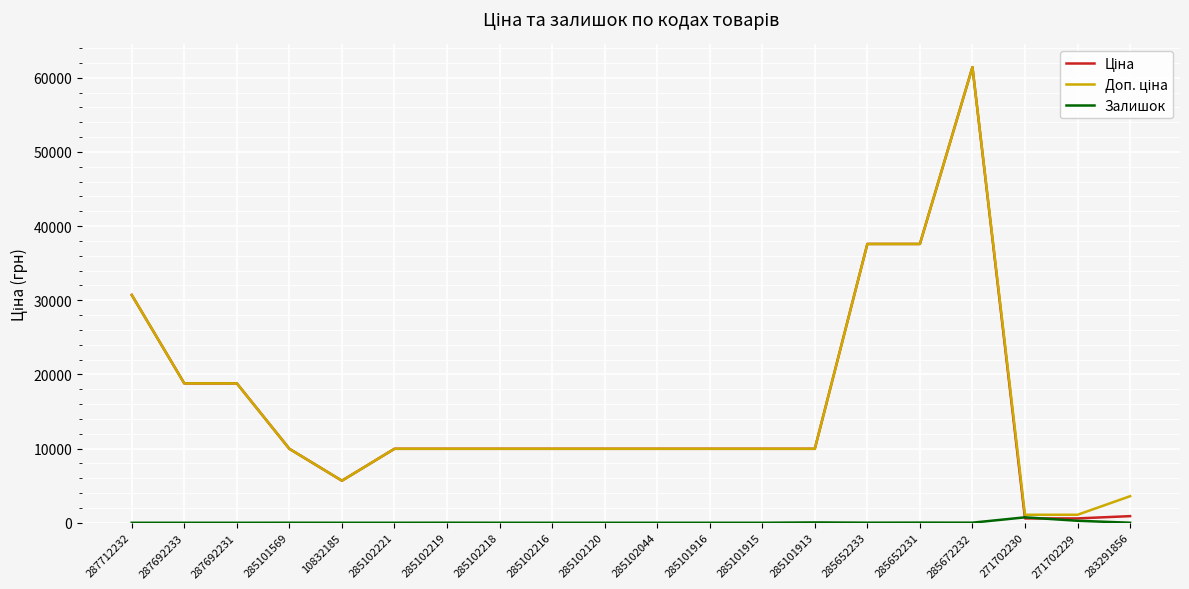

At which category is the sum across all series the highest?

285672232